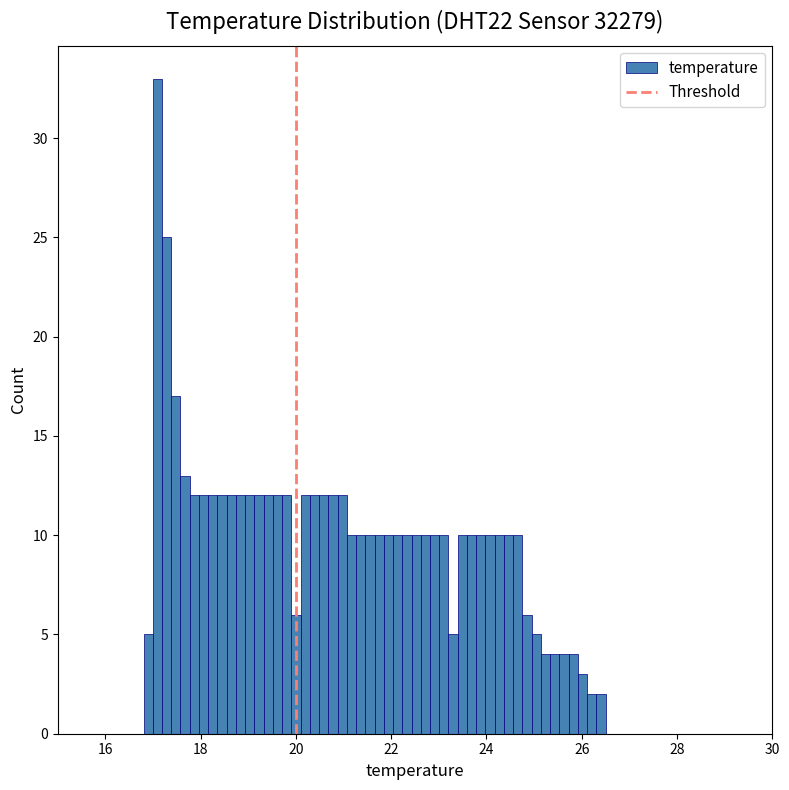

Read against the x-axis, roughly where is the centre of the tallest bar?

17.0